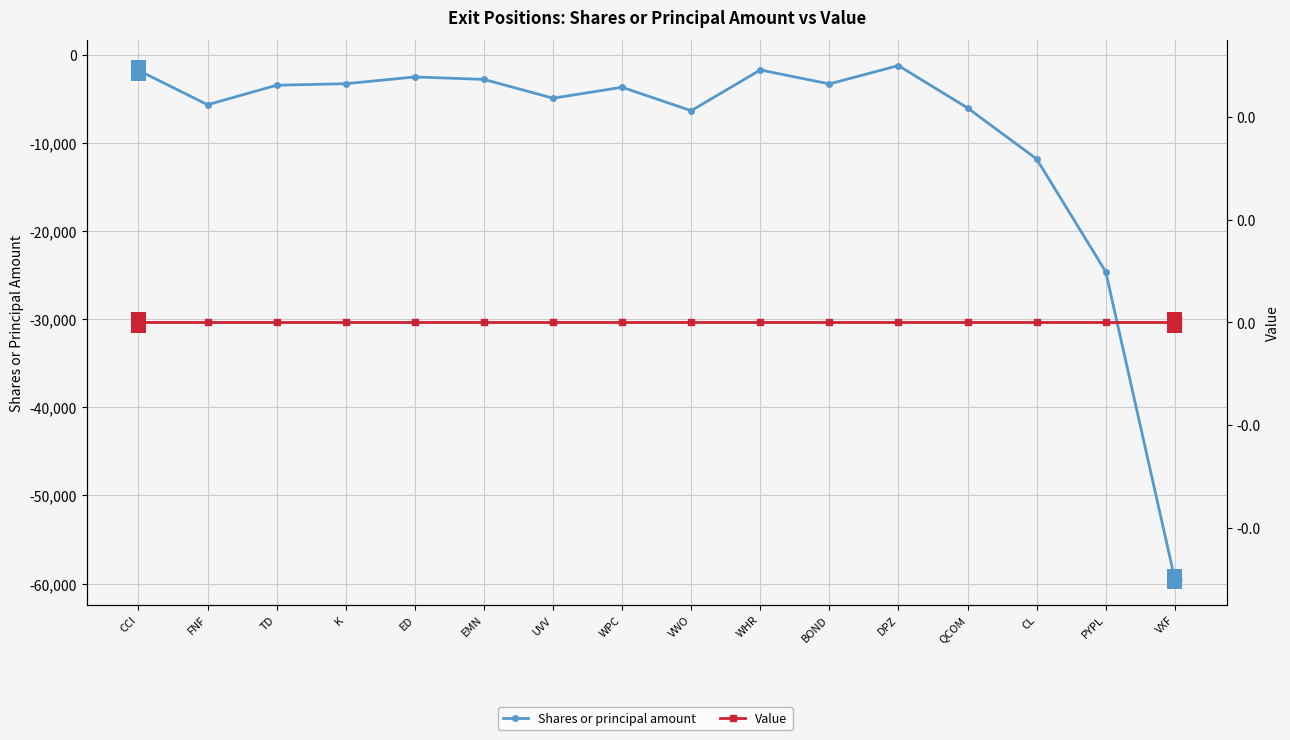

True or false: Shares or principal amount has more than 1 points higher than both neighbors.

True